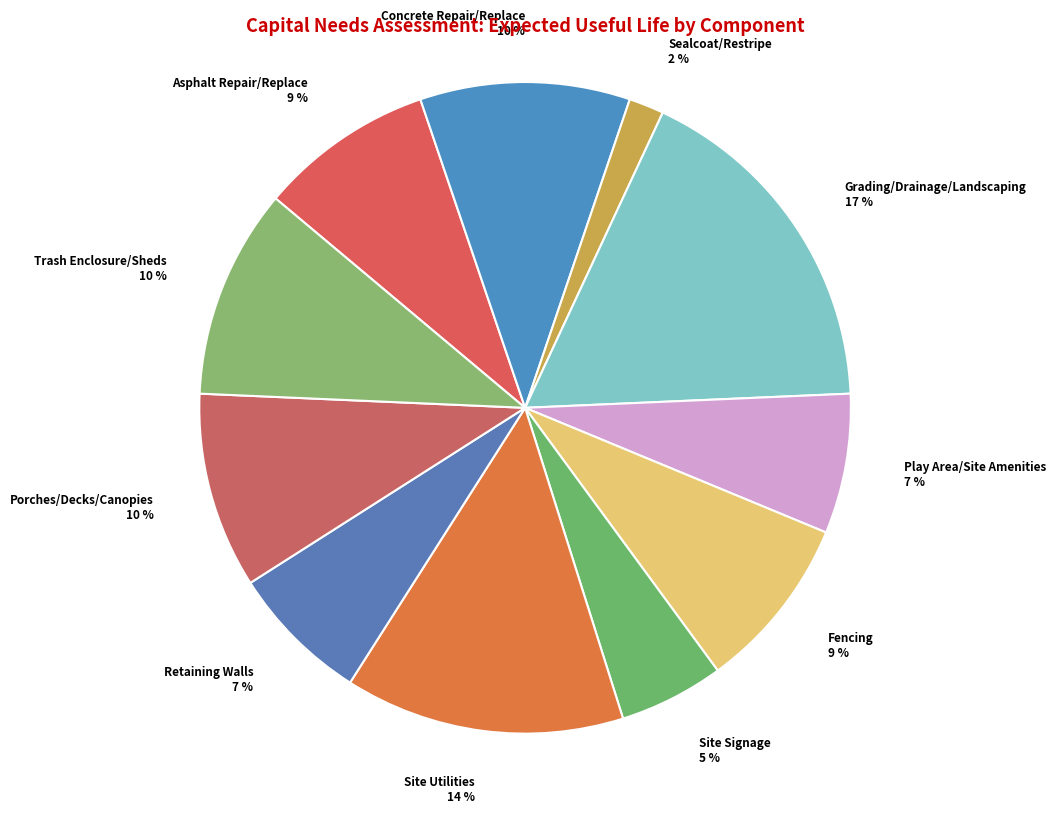

Between Site Utilities and Play Area/Site Amenities, which is larger?

Site Utilities